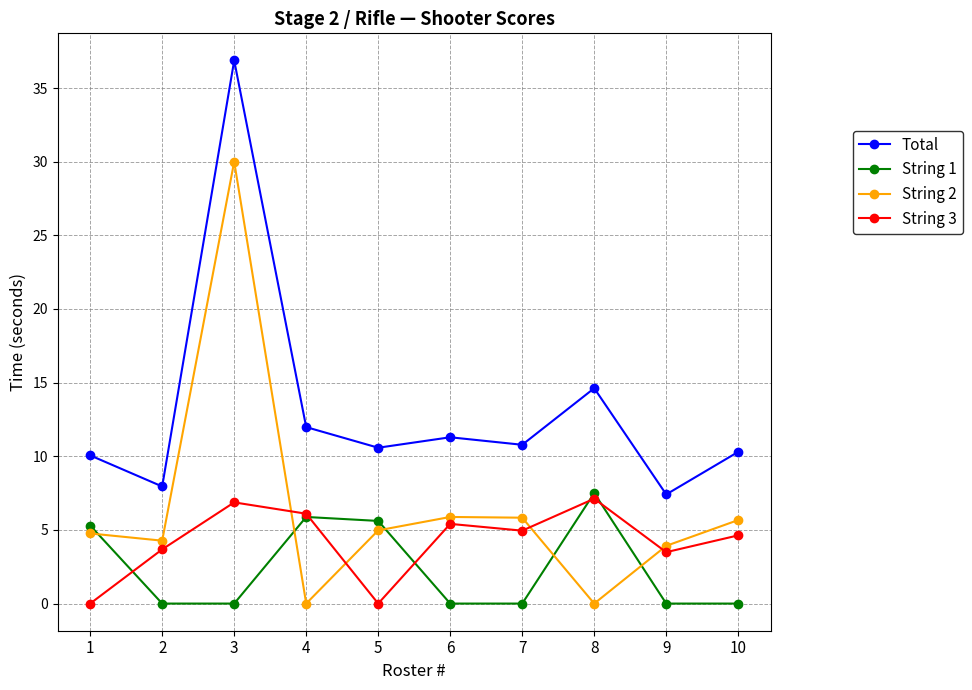

Which series ends up on top after the final intersection of String 3 and String 2?

String 2